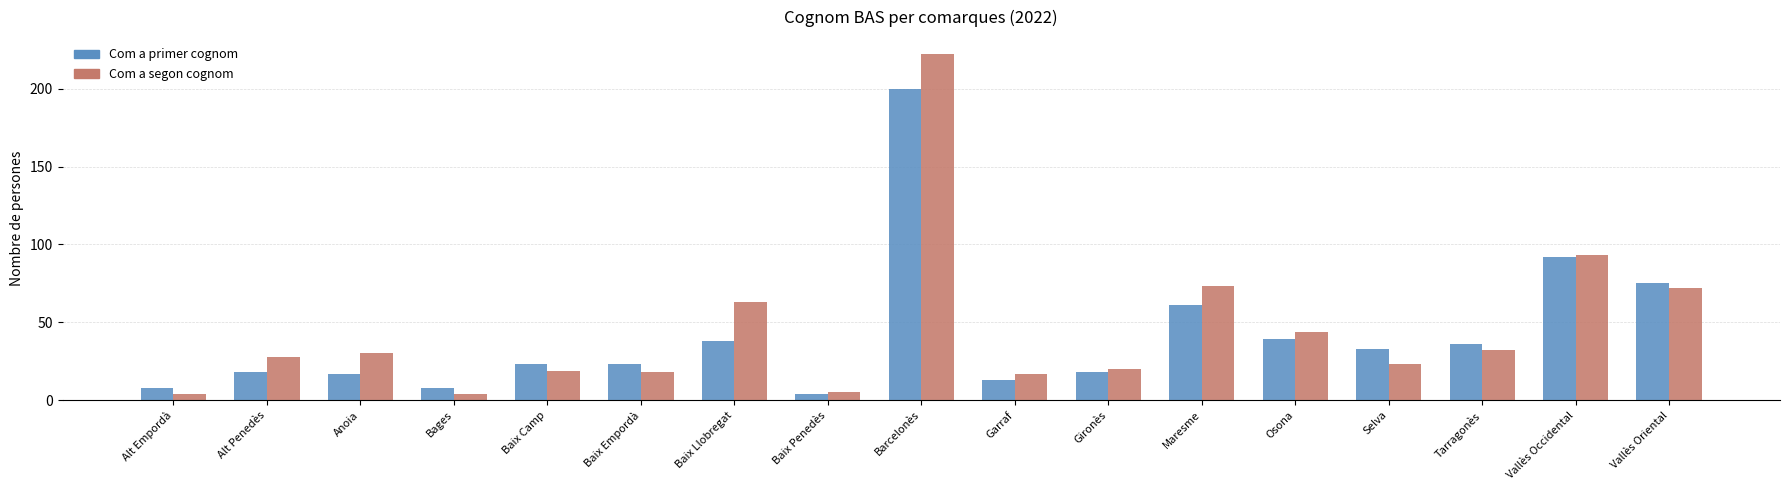

What position from the left is Vallès Occidental?

16